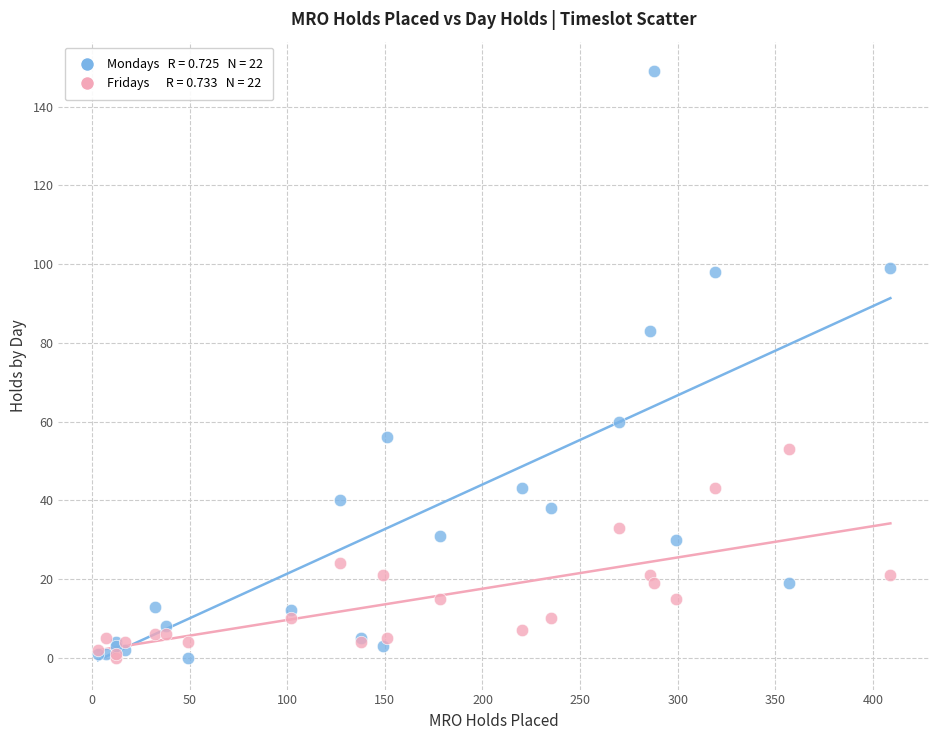

Across all series, what Y value is closest to 74?

83